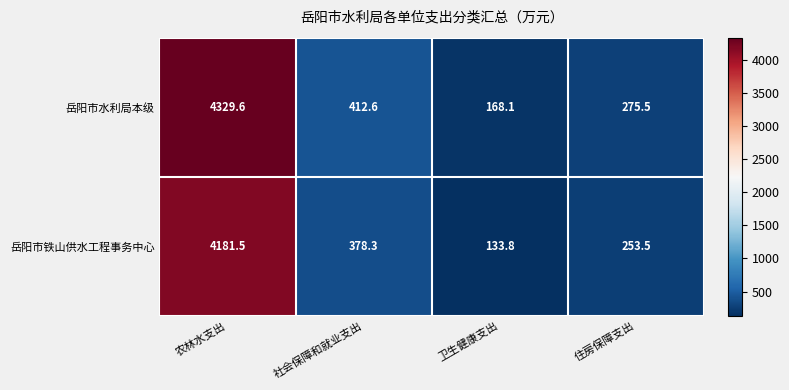

Reading right to left, transcribe all the data shown in this chart.

岳阳市水利局本级: 住房保障支出=275.5	卫生健康支出=168.1	社会保障和就业支出=412.6	农林水支出=4329.6
岳阳市铁山供水工程事务中心: 住房保障支出=253.5	卫生健康支出=133.8	社会保障和就业支出=378.3	农林水支出=4181.5